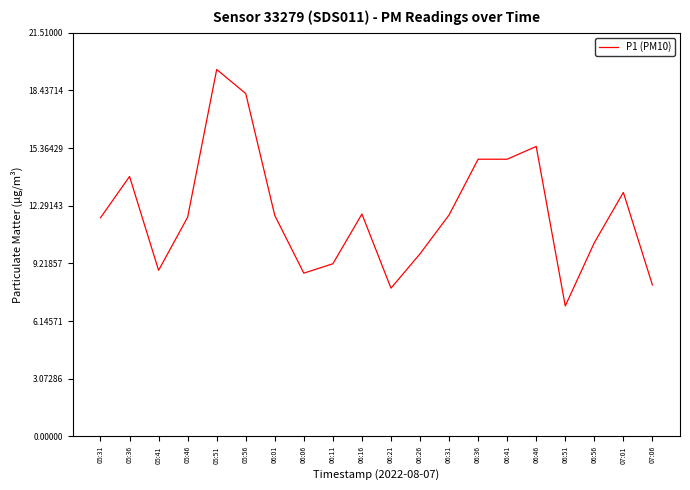

At which label does the data first exceed 11?

05:31